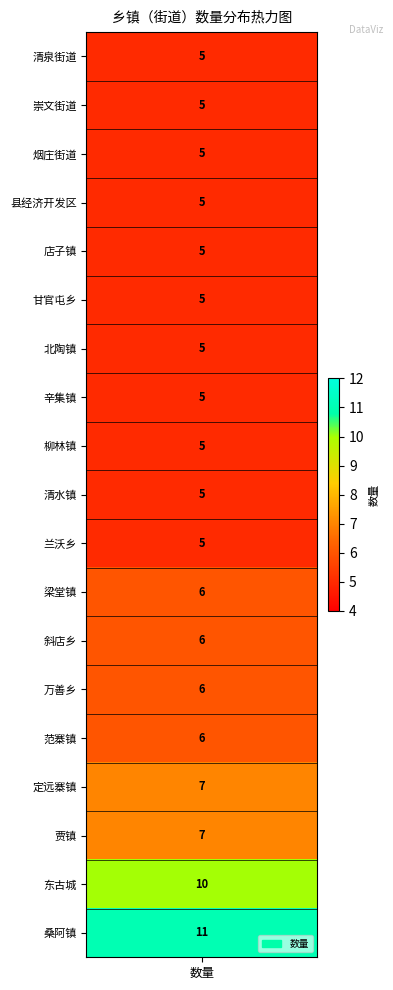

At which label is the value closest to 8?

定远寨镇